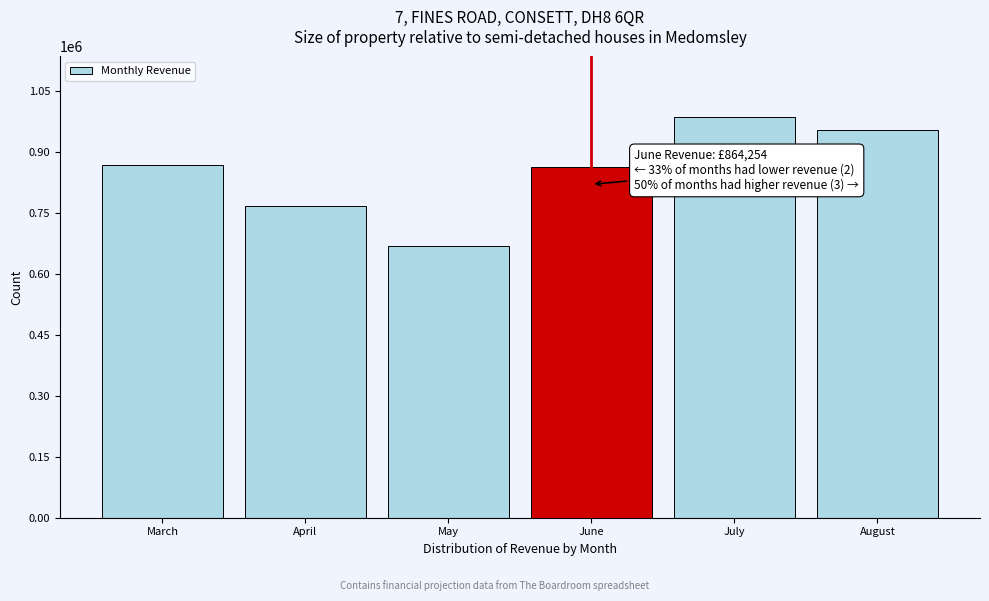

What is the difference between the second highest and second lowest values?

185583